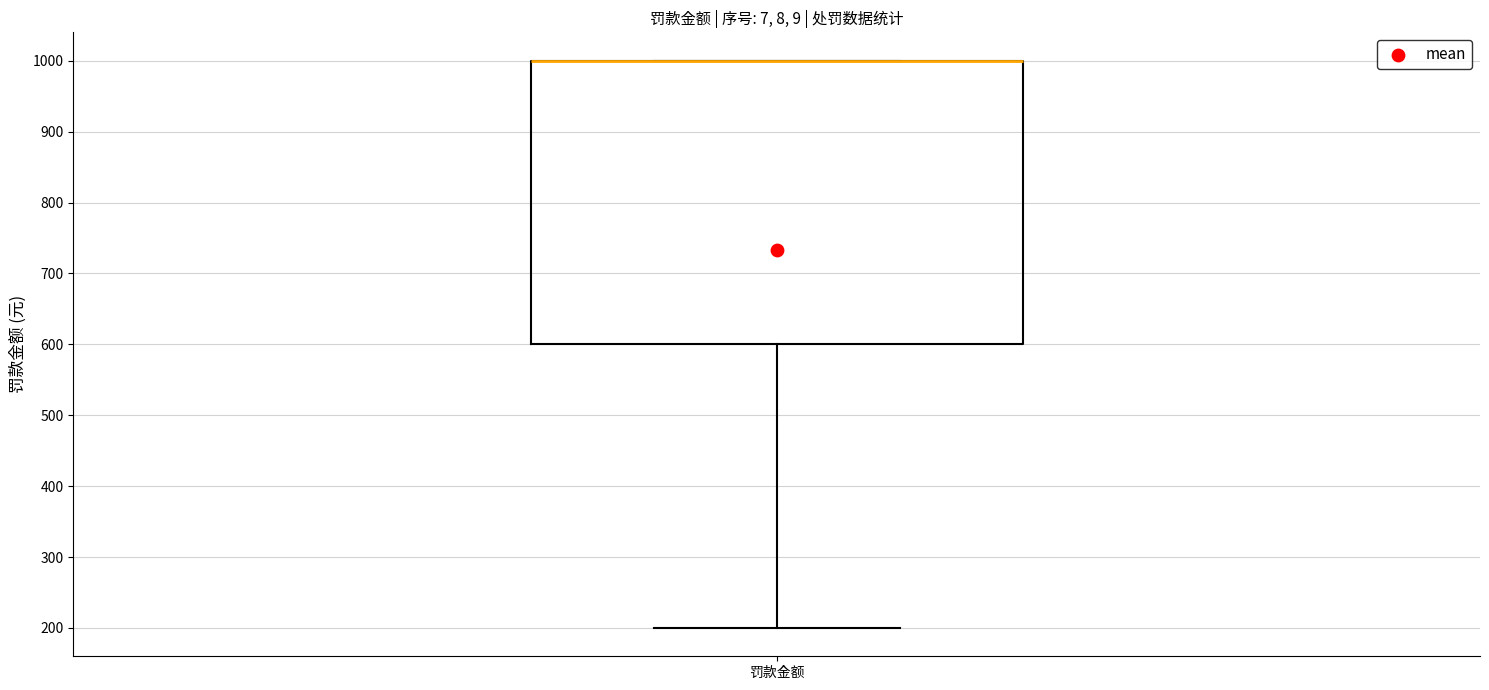

Transcribe this box plot: give where the median line is, the range the box spans, and where the two whiskers end, as read against the y-axis. The values are not printed on the chart, so give them approximately, as read against the axis.

median 1000 (drawn on the box's upper edge), box 600 to 1000, whiskers 200 to 1000